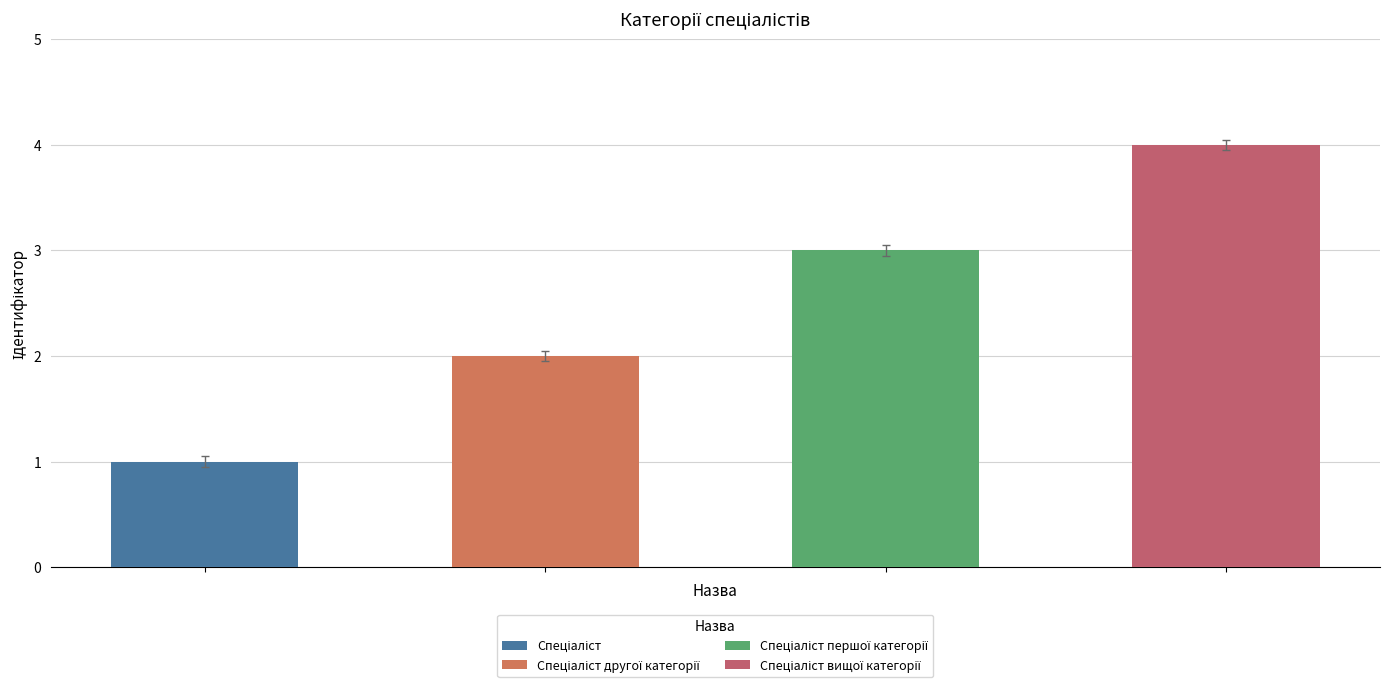

What is the greatest value displayed?

4